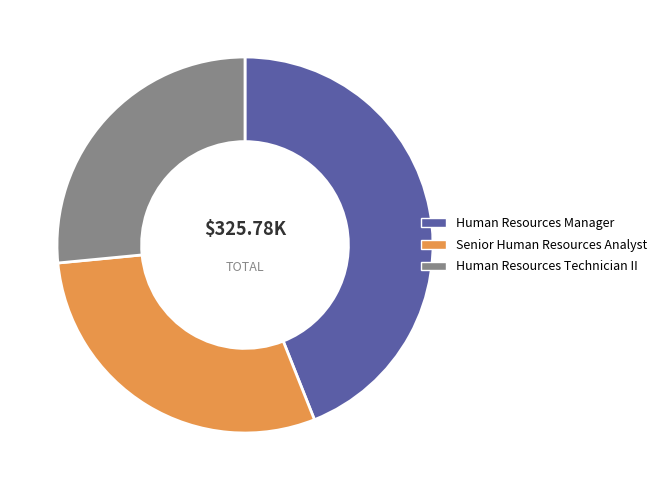

Is the sum of Senior Human Resources Analyst and Human Resources Technician II greater than half?

Yes